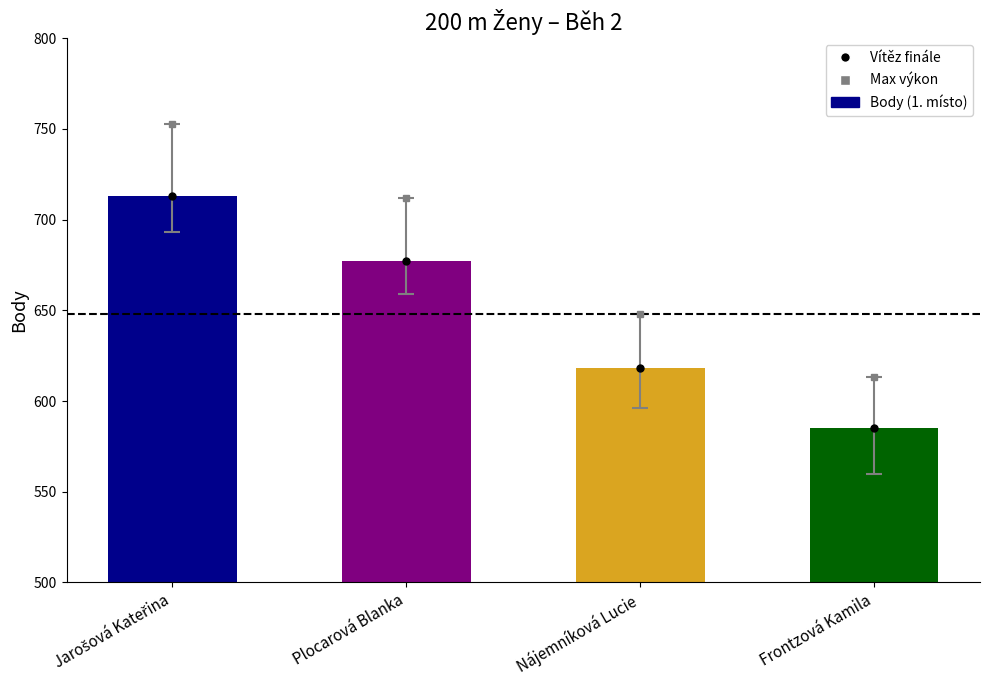

What is the difference between the second highest and second lowest values?

59